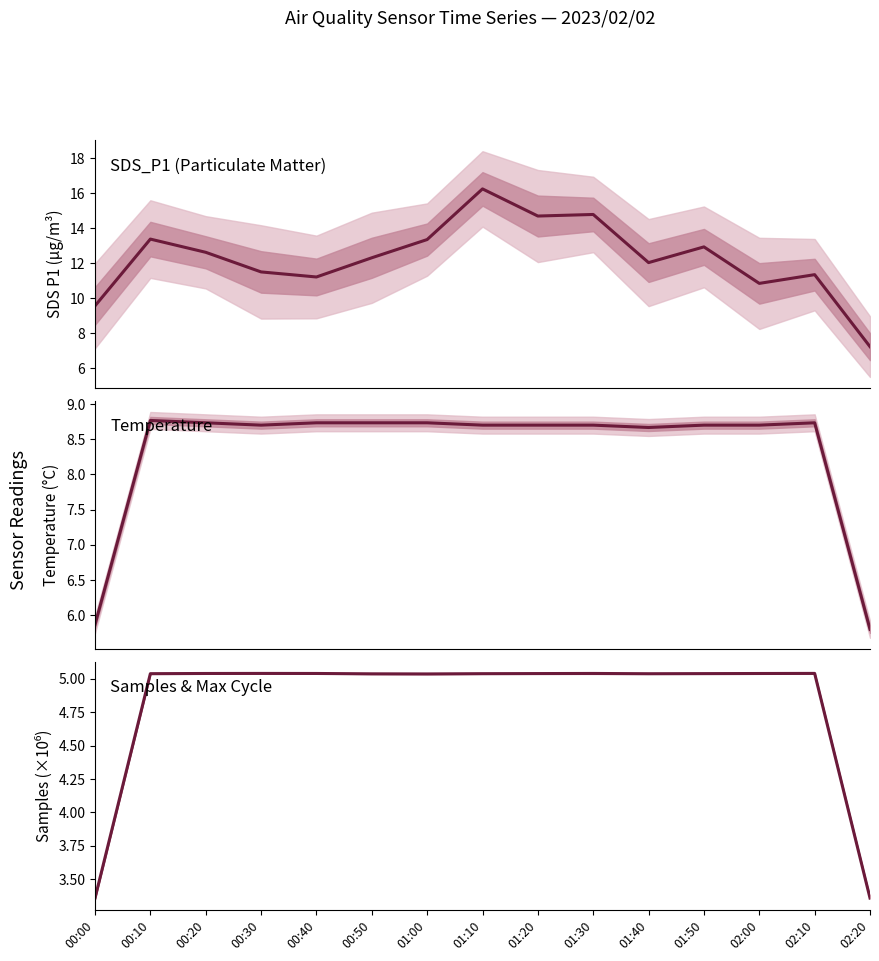

True or false: Temp has a value of 8.8 at 00:10.

True